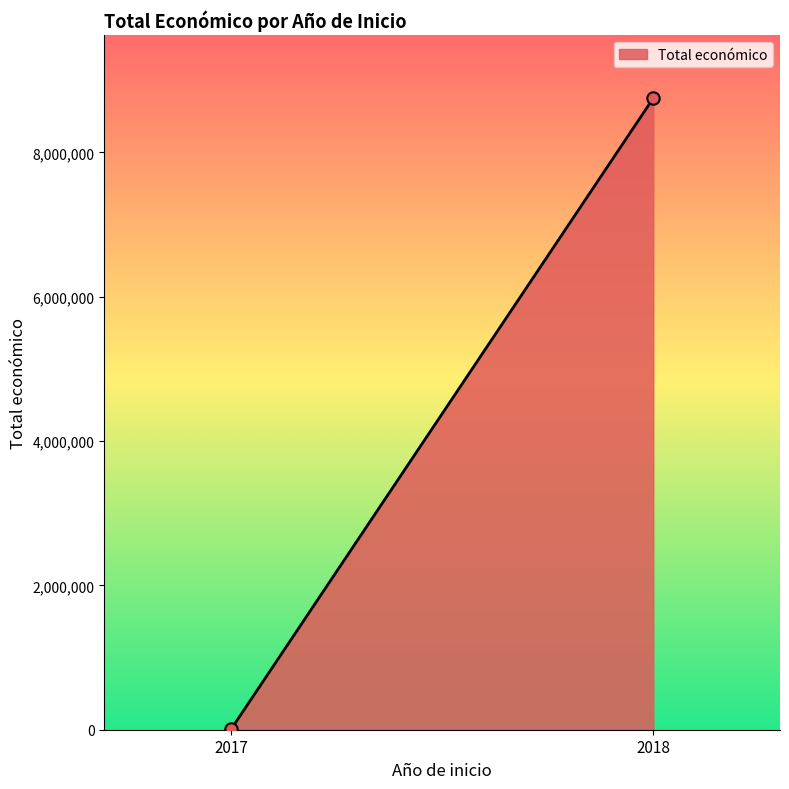

What is the average X value?

2018